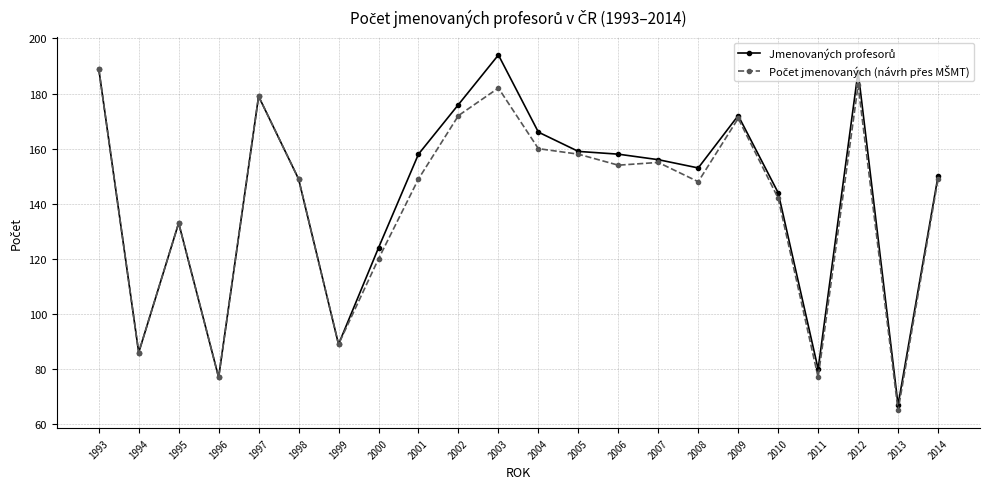

What is the minimum value shown in the chart?

65